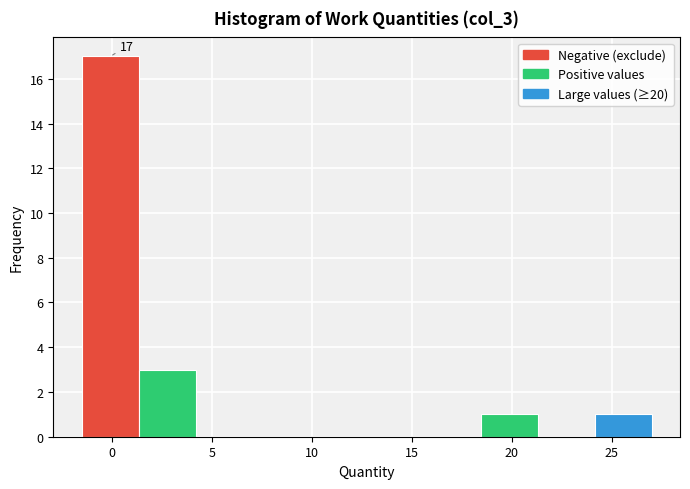

Which range on the x-axis has the tallest bar?

-1.5 to 1.5